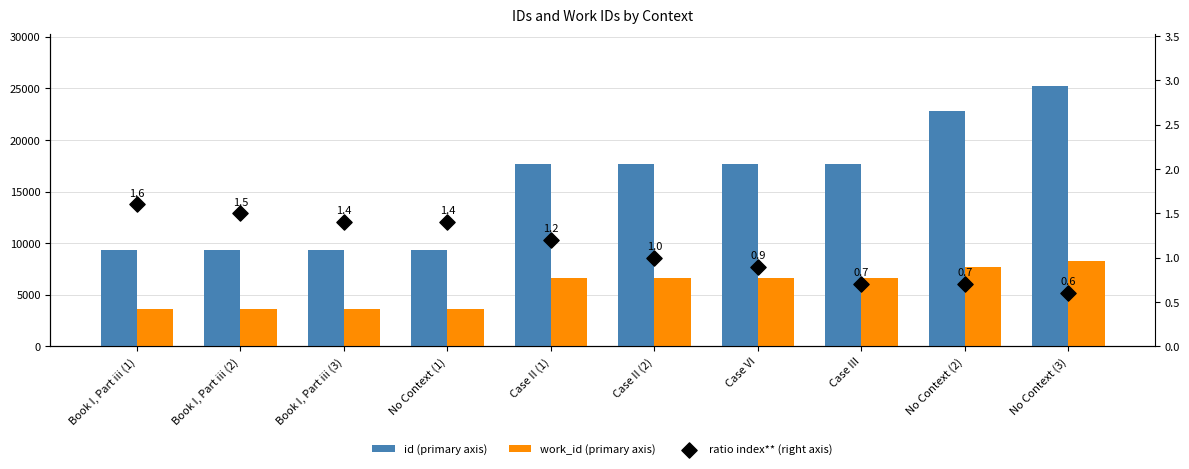

Which series has the widest spread of Y values?

id (primary axis)